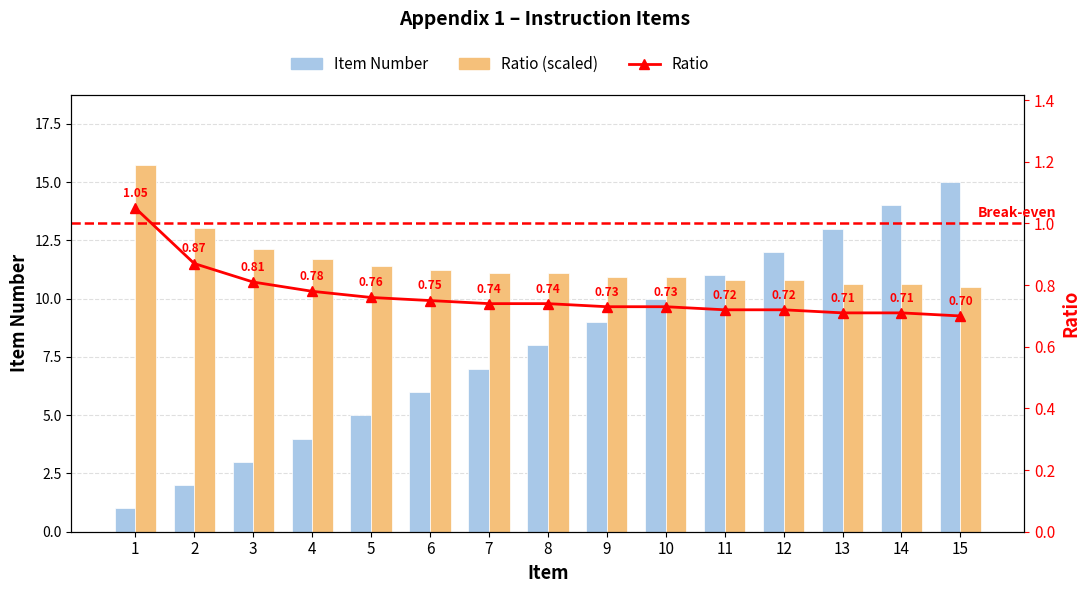

List the series in order of their peak value, highest first.

Ratio (scaled), Item Number, Ratio